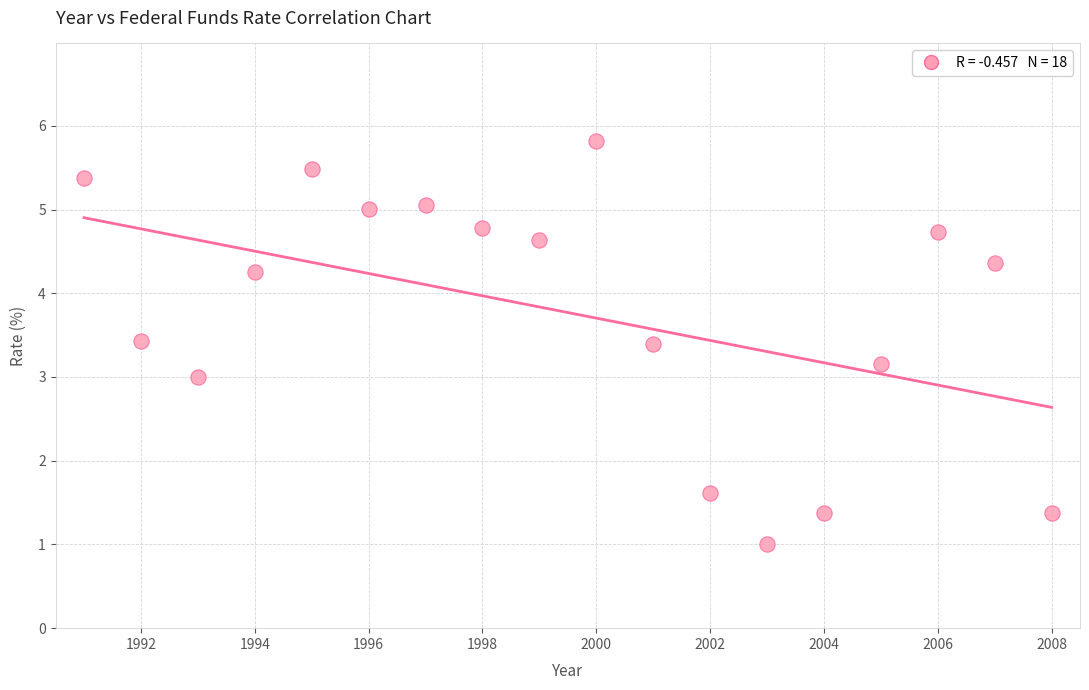

What is the range of Y values (max minus min)?

4.8